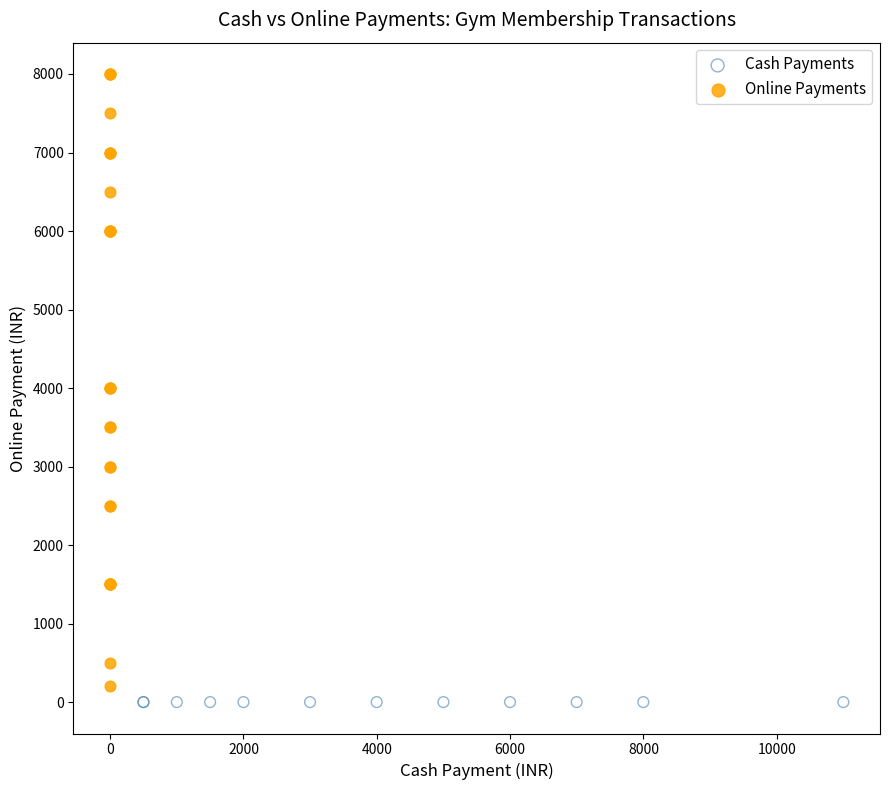

Which series contains the lowest Y value?

Cash Payments